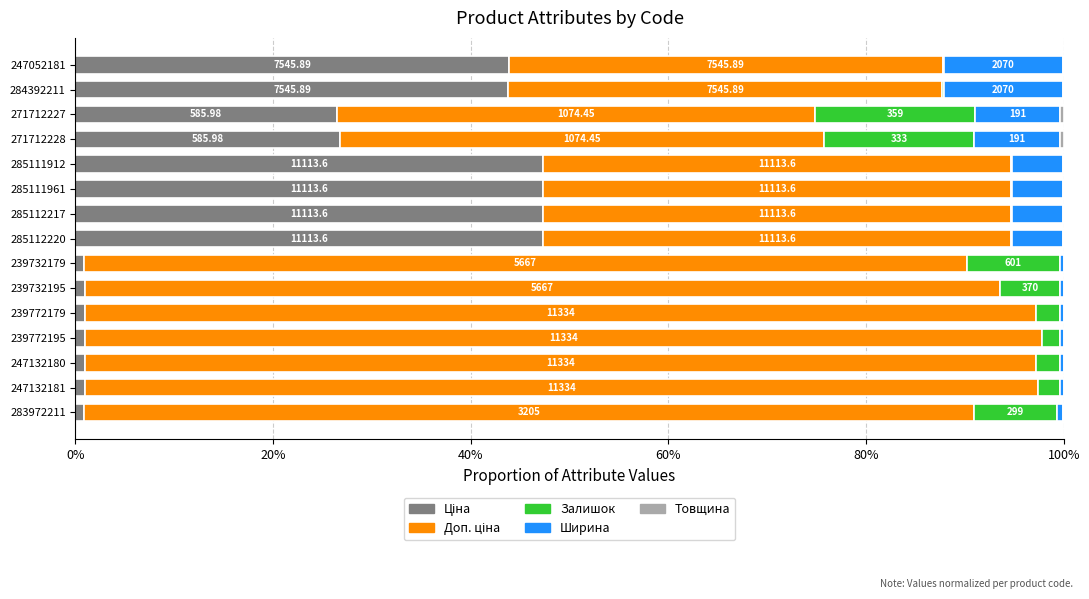

Count the number of categories in the chart.

15